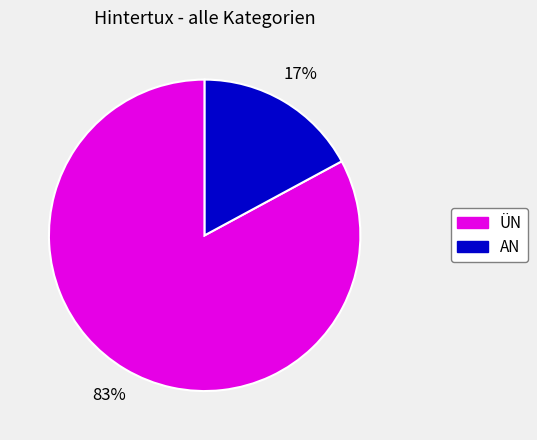

Rank the categories by value from lowest to highest.

AN, ÜN